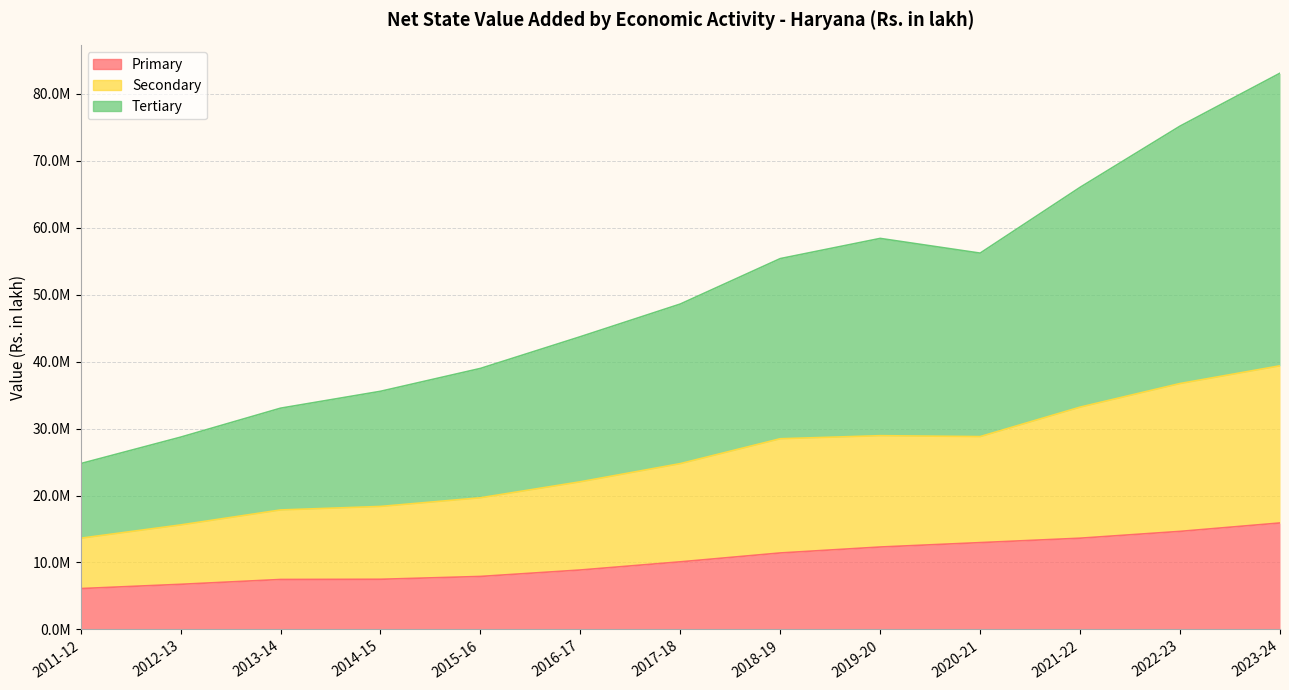

True or false: Secondary and Tertiary cross at least once.

False